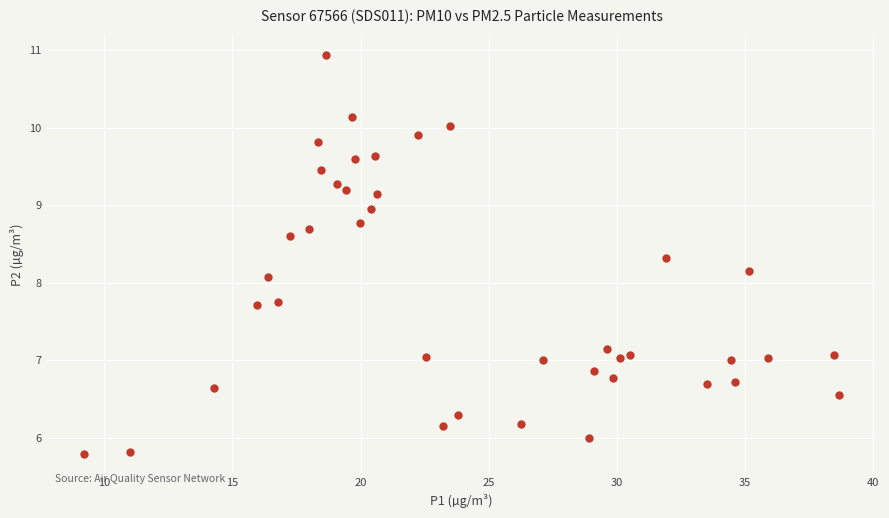

What Y value in the scatter plot is closest to 8?

8.1